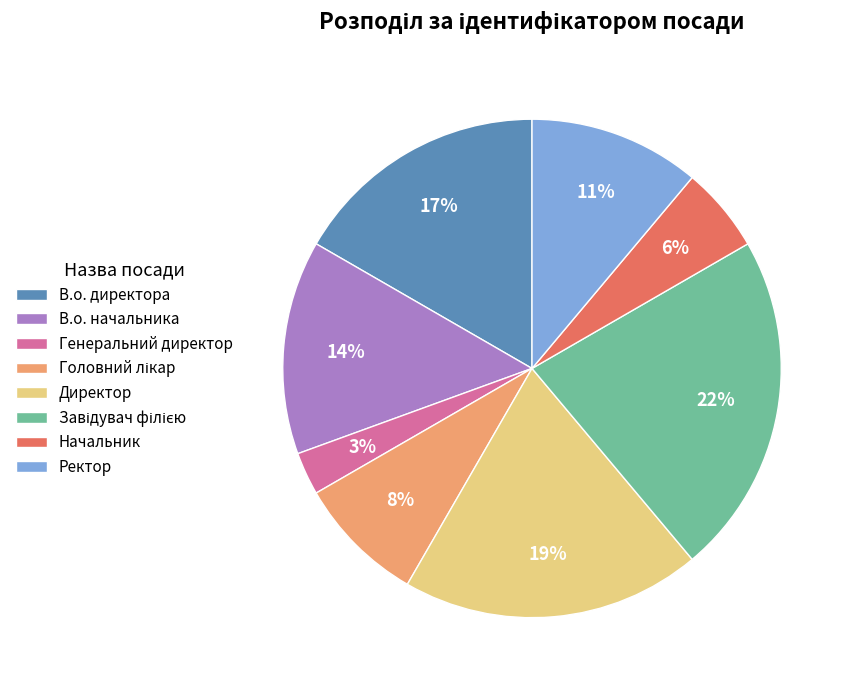

Approximately how many times larger is the value at Директор compared to В.о. начальника?

1.4